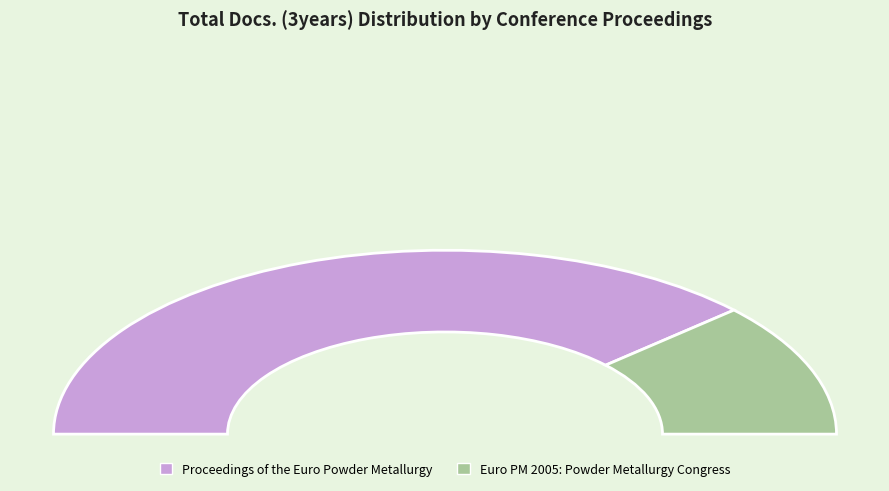

Rank the categories by value from highest to lowest.

Proceedings of the Euro Powder Metallurgy, Euro PM 2005: Powder Metallurgy Congress